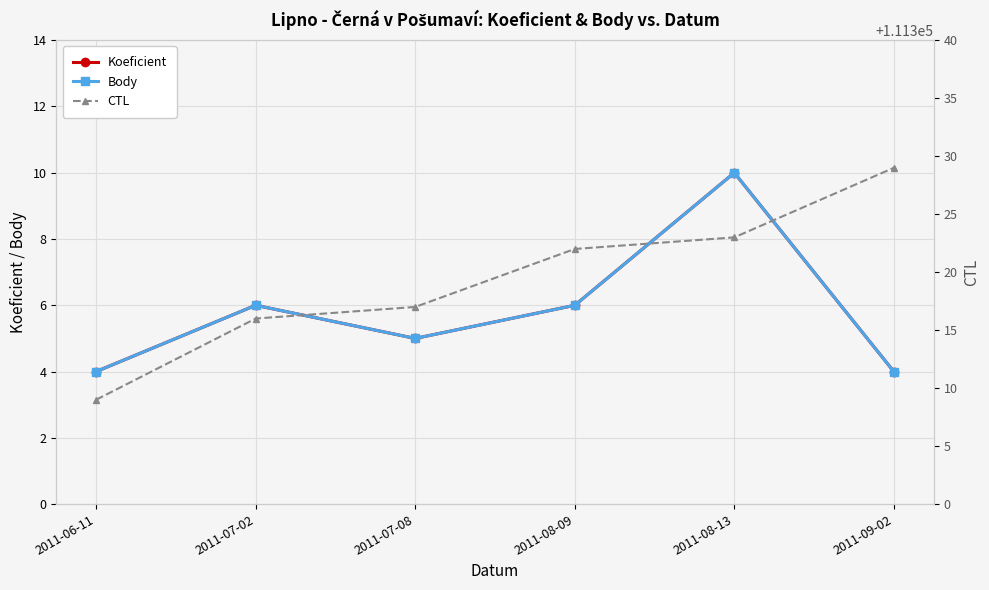

Reading left to right, what are all the values shown in this chart?

Koeficient: 2011-06-11=4	2011-07-02=6	2011-07-08=5	2011-08-09=6	2011-08-13=10	2011-09-02=4
Body: 2011-06-11=4	2011-07-02=6	2011-07-08=5	2011-08-09=6	2011-08-13=10	2011-09-02=4
CTL: 2011-06-11=111309	2011-07-02=111316	2011-07-08=111317	2011-08-09=111322	2011-08-13=111323	2011-09-02=111329